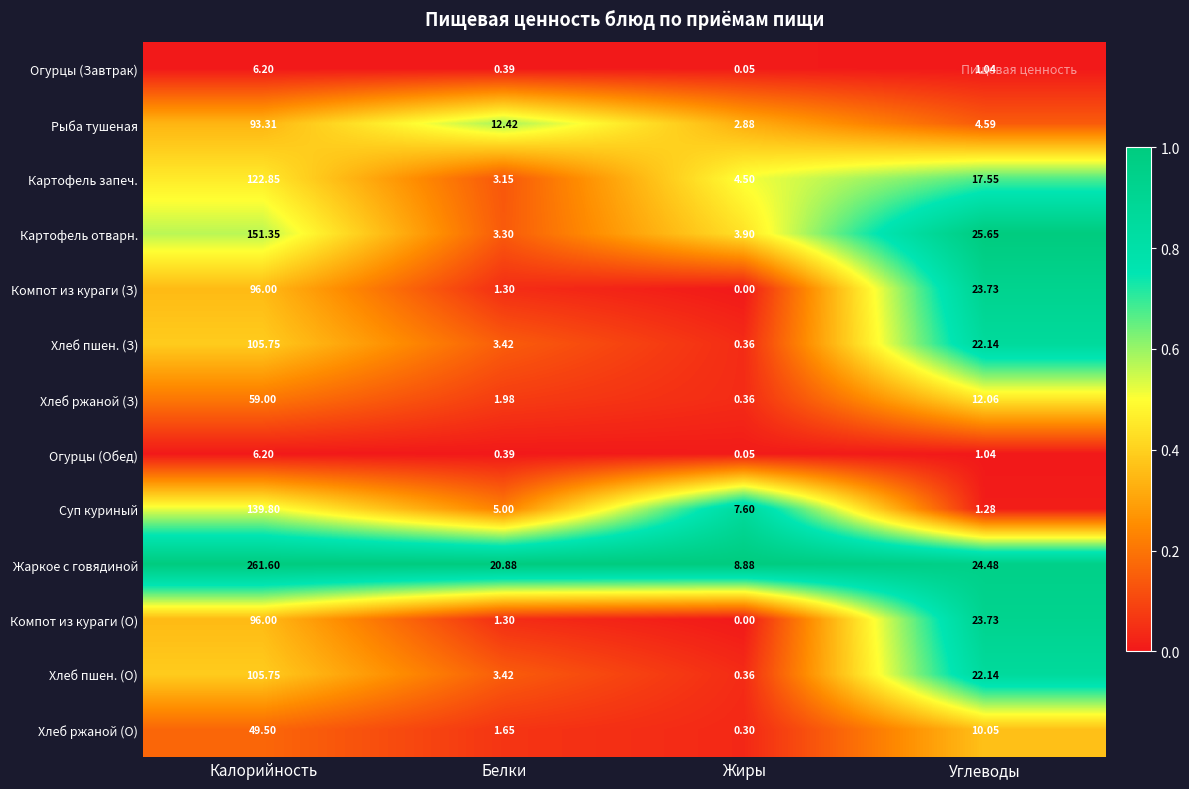

At which label does Хлеб пшен. (О) first exceed 22?

Калорийность